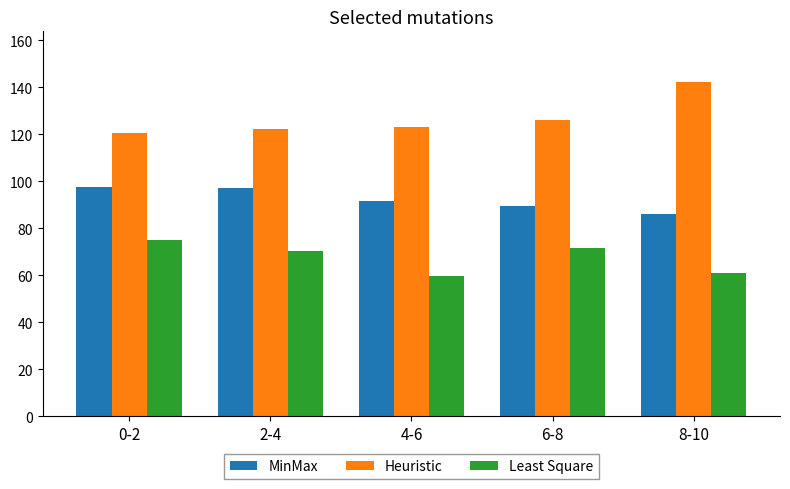

What is the total value across all series at 8-10?

289.5